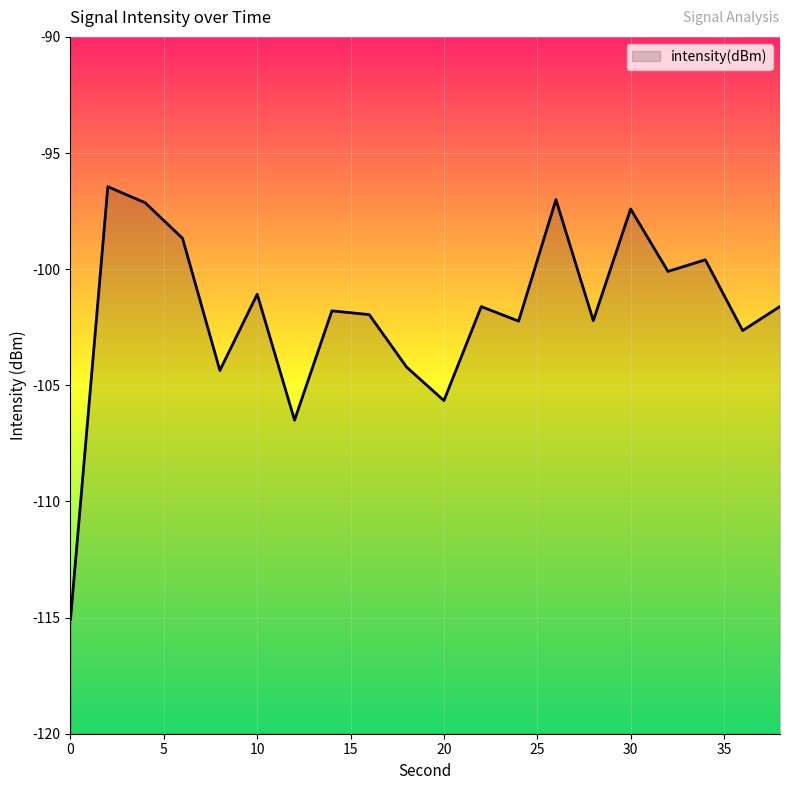

True or false: there are more than 2 points higher than both neighbors.

True